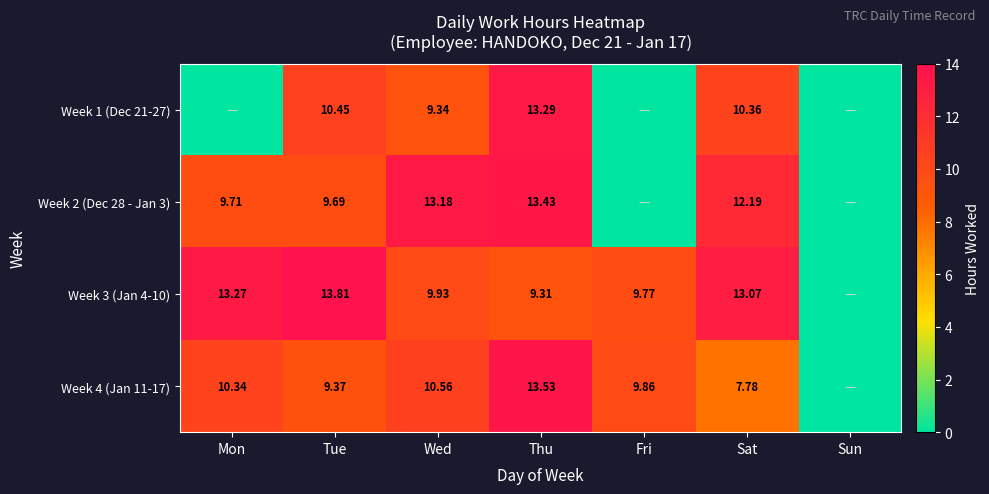

Is the value of Week 3 (Jan 4-10) at Fri greater than the value of Week 4 (Jan 11-17) at Mon?

No